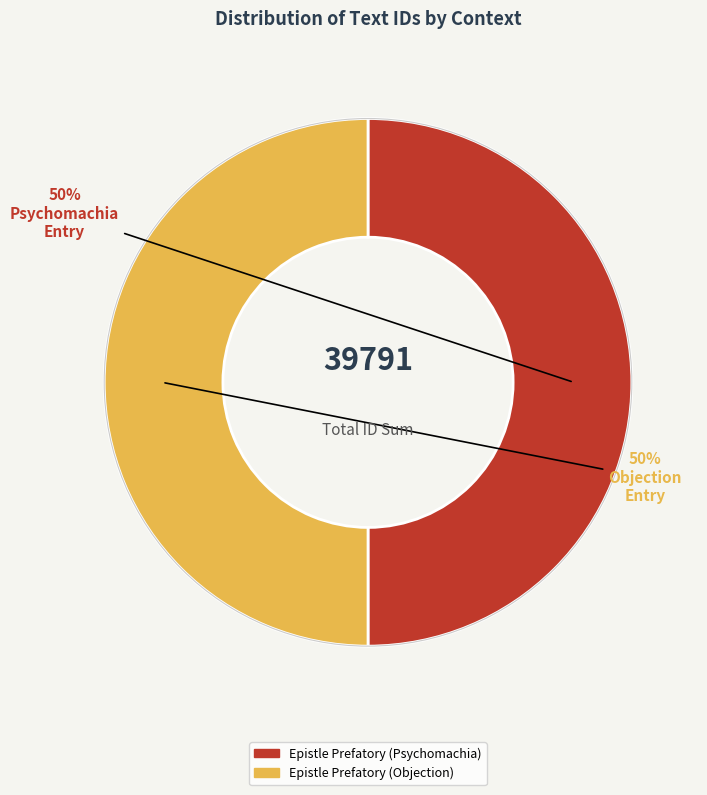

To the nearest percent, what percentage of the pie is Epistle Prefatory (Psychomachia)?

50%